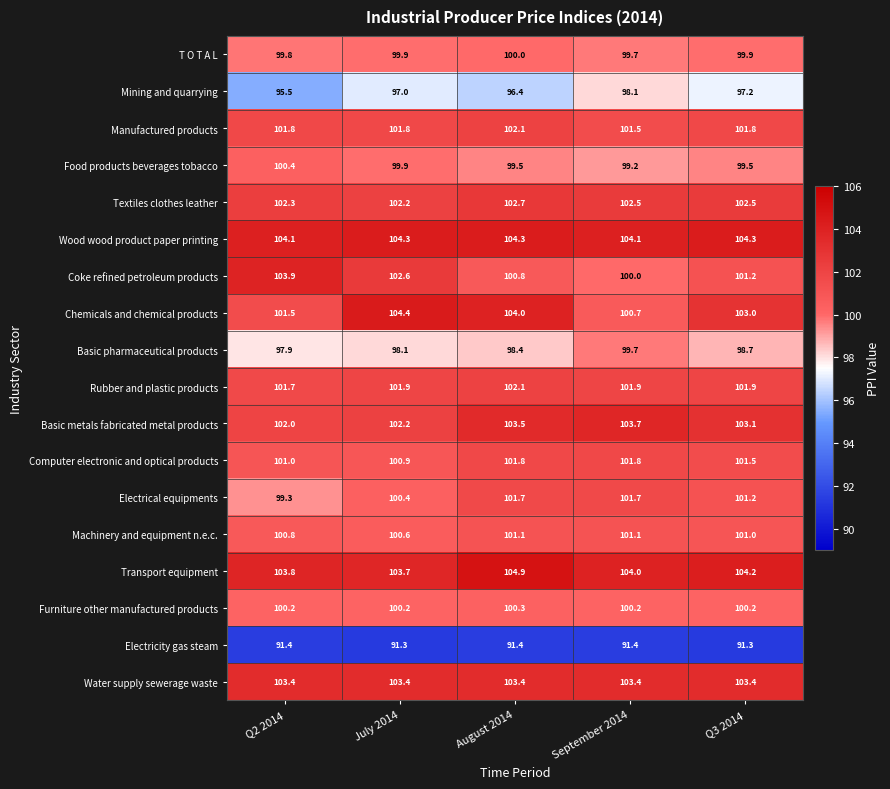

Is it true that Furniture other manufactured products equals 100.2 at Q3 2014?

True